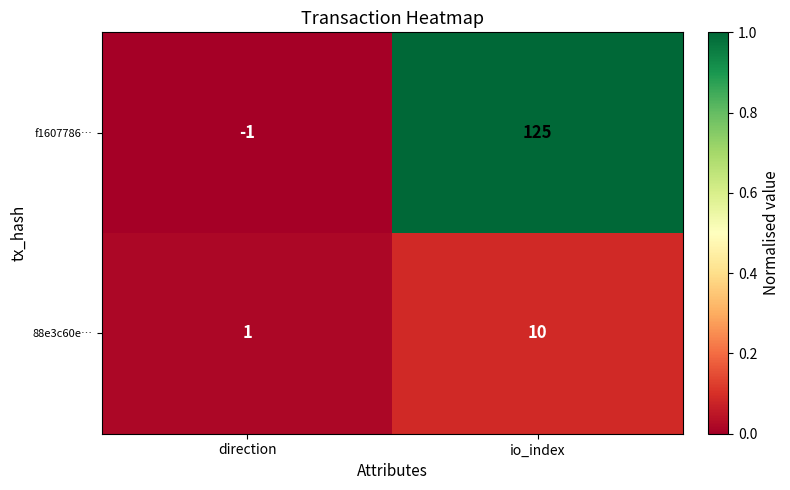

Rank the series by their maximum value, from highest to lowest.

f1607786…, 88e3c60e…